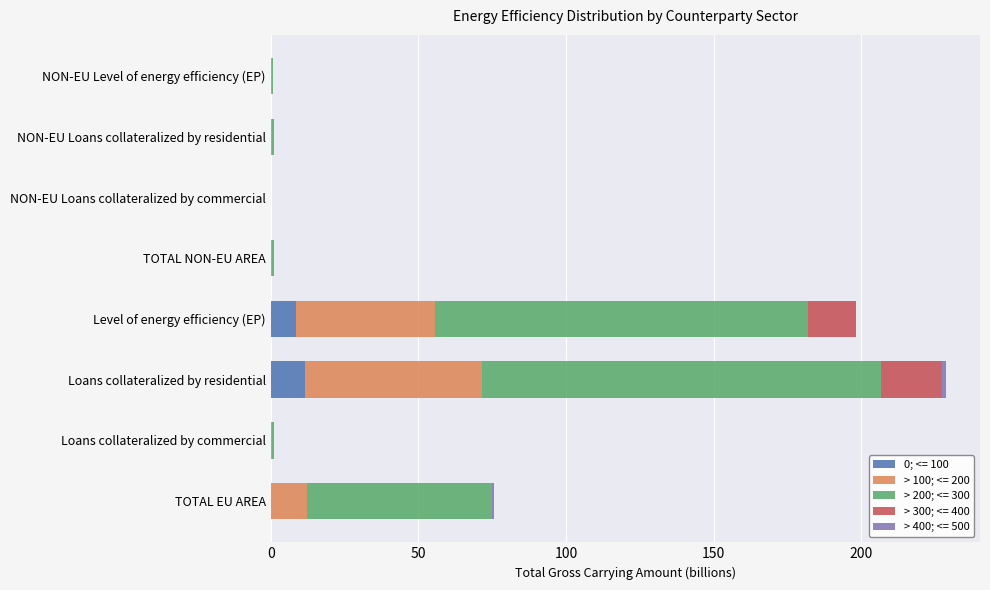

At which category is the sum across all series the highest?

Loans collateralized by residential